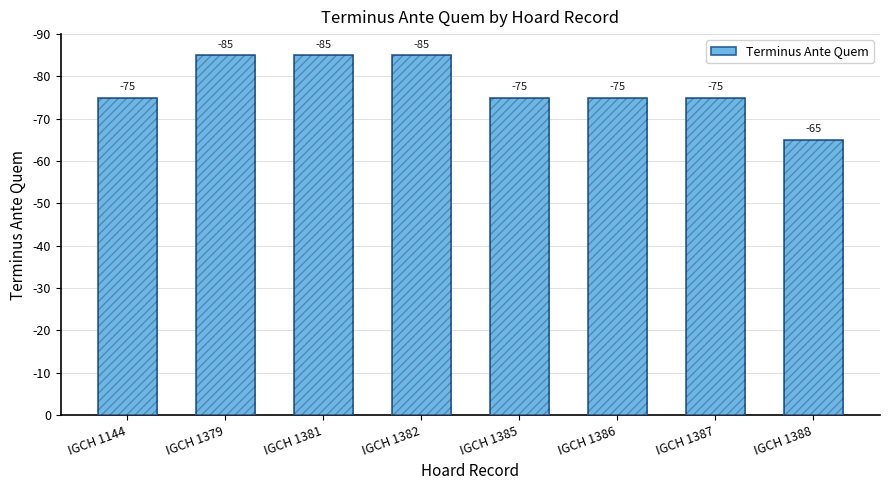

Read the value at IGCH 1381, to the nearest 10.

80